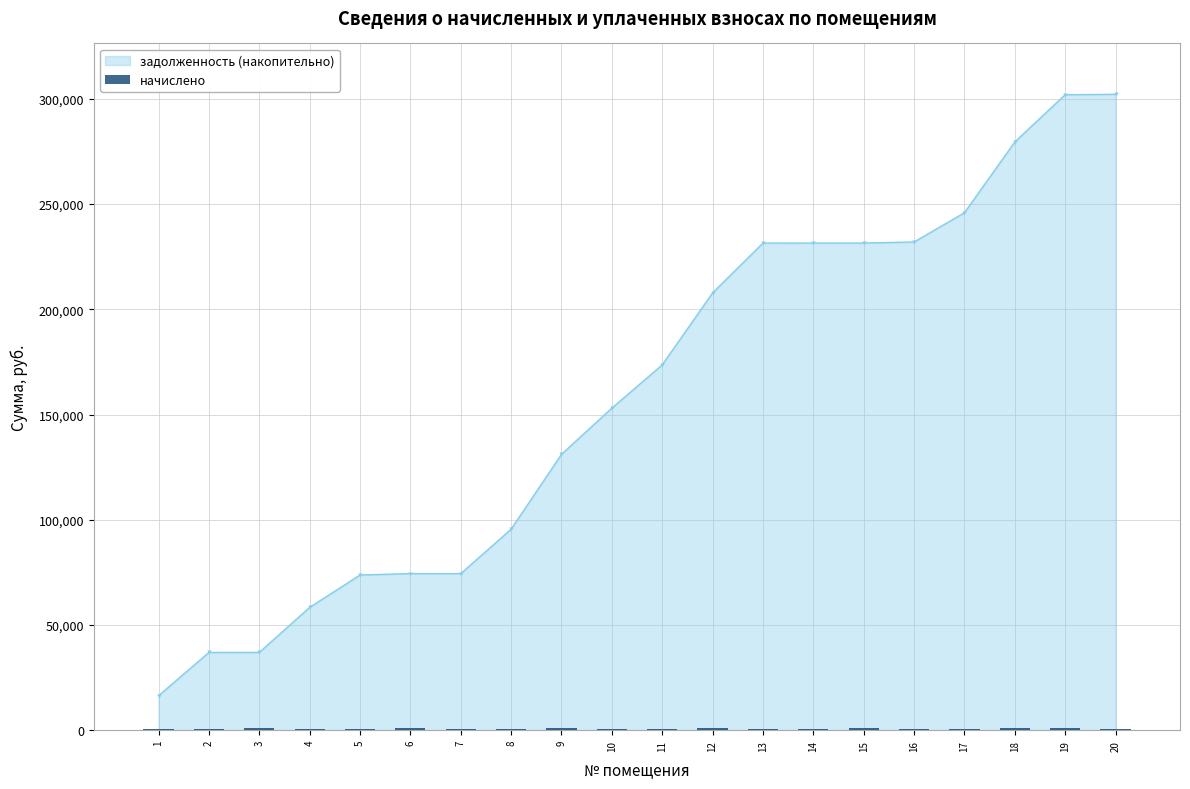

What is the value of the задолженность (накопительно) point at the 1st from the left?

16359.9